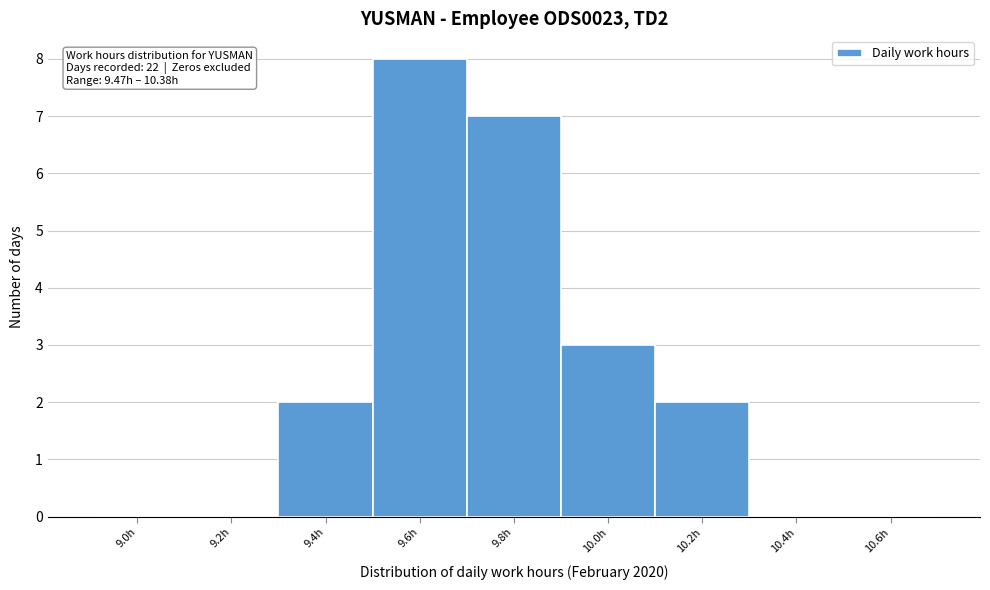

Reading right to left, extract all data points from this chart.

10.6h=0	10.4h=0	10.2h=2	10.0h=3	9.8h=7	9.6h=8	9.4h=2	9.2h=0	9.0h=0